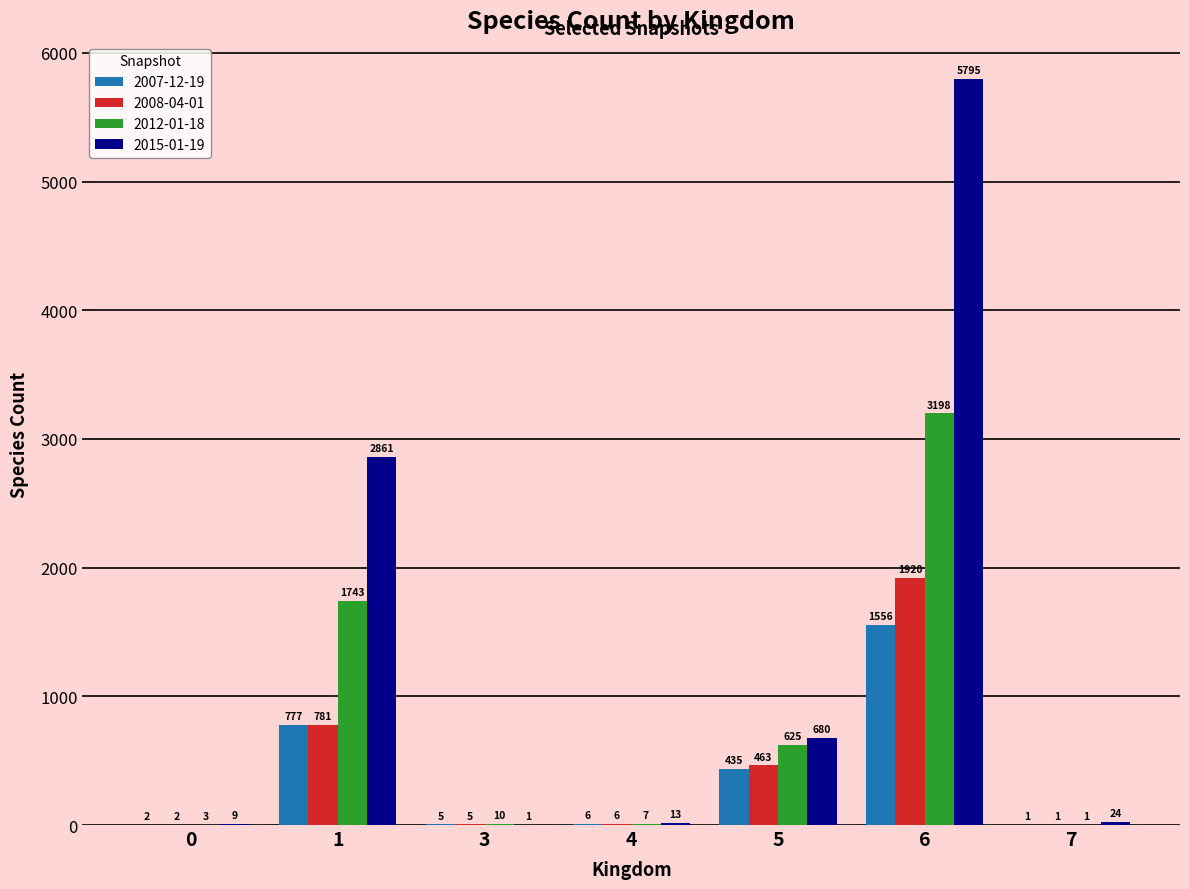

The 2012-01-18 series shows 7 at 4. True or false?

True